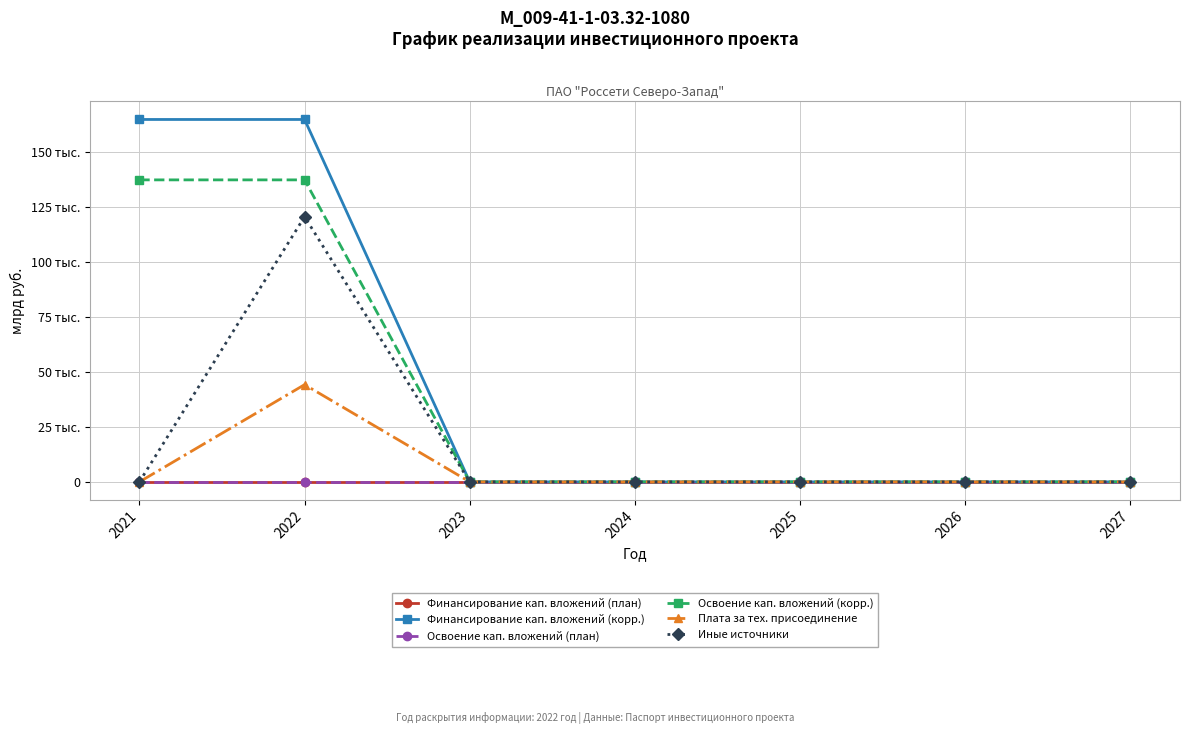

Reading right to left, what are all the values shown in this chart?

Финансирование кап. вложений (план): 0.0	0.0	0.0	0.0	0.0	0.0	0.0
Финансирование кап. вложений (корр.): 0.0	0.0	0.0	0.0	0.0	164.6	164.6
Освоение кап. вложений (план): 0.0	0.0	0.0	0.0	0.0	0.0	0.0
Освоение кап. вложений (корр.): 0.0	0.0	0.0	0.0	0.0	137.2	137.2
Плата за тех. присоединение: 0.0	0.0	0.0	0.0	0.0	44.2	0.0
Иные источники: 0.0	0.0	0.0	0.0	0.0	120.4	0.0